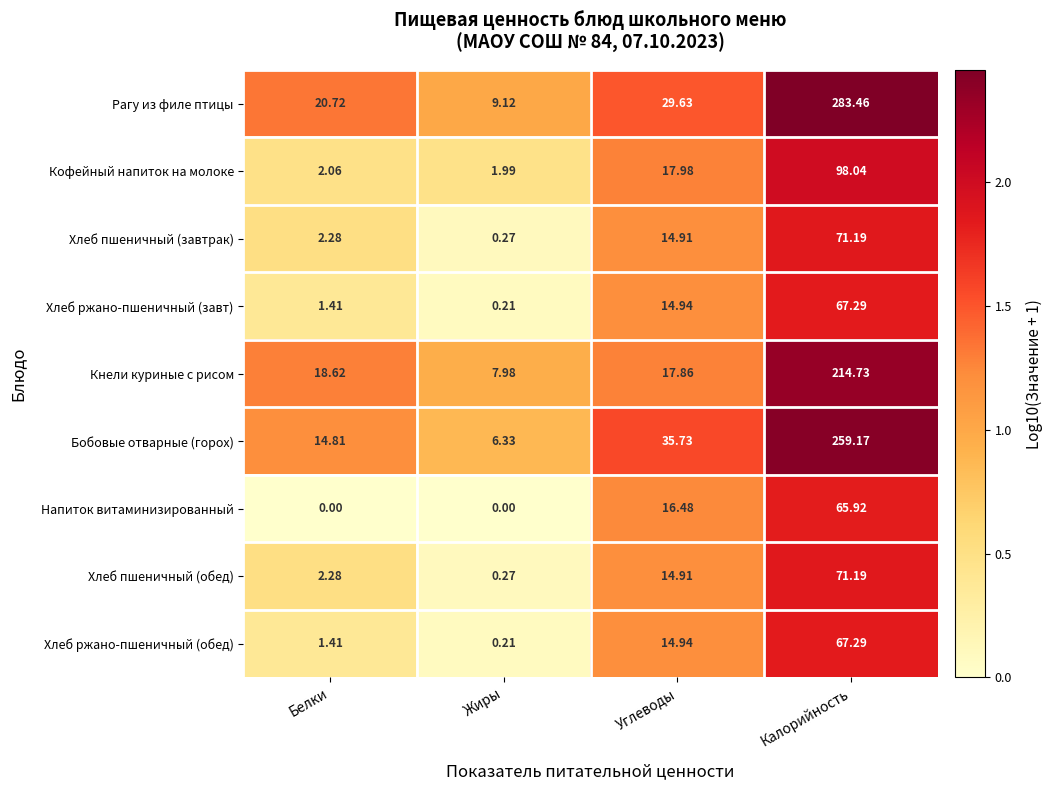

Which series has the largest range (max minus min)?

Рагу из филе птицы